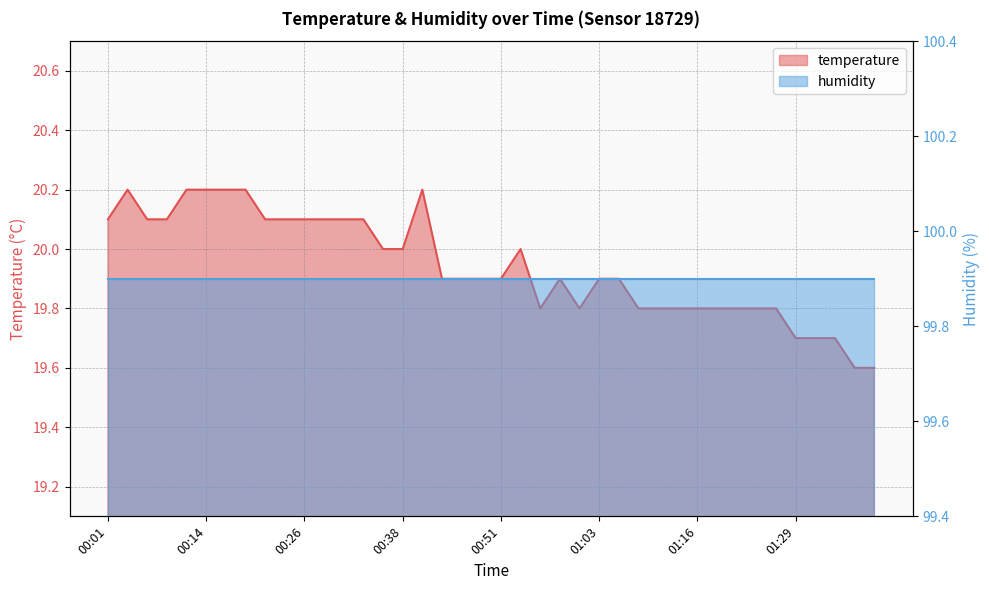

What is the label of the 29th point from the right?

00:29